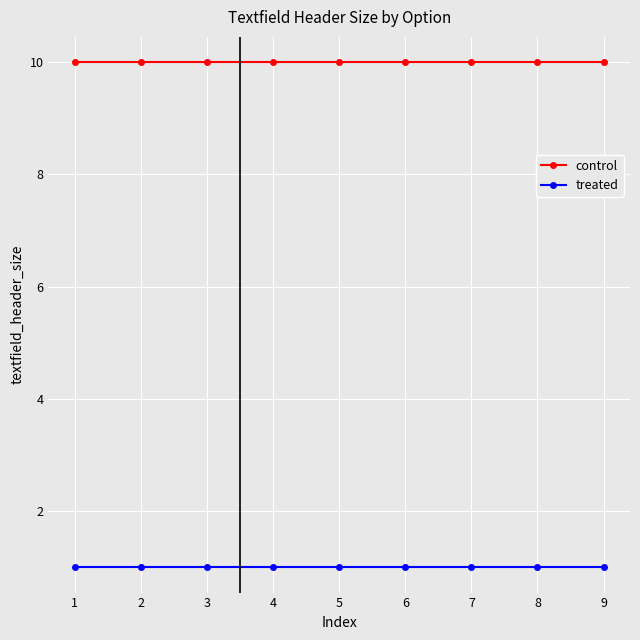

What are all the series names shown in the legend?

control, treated